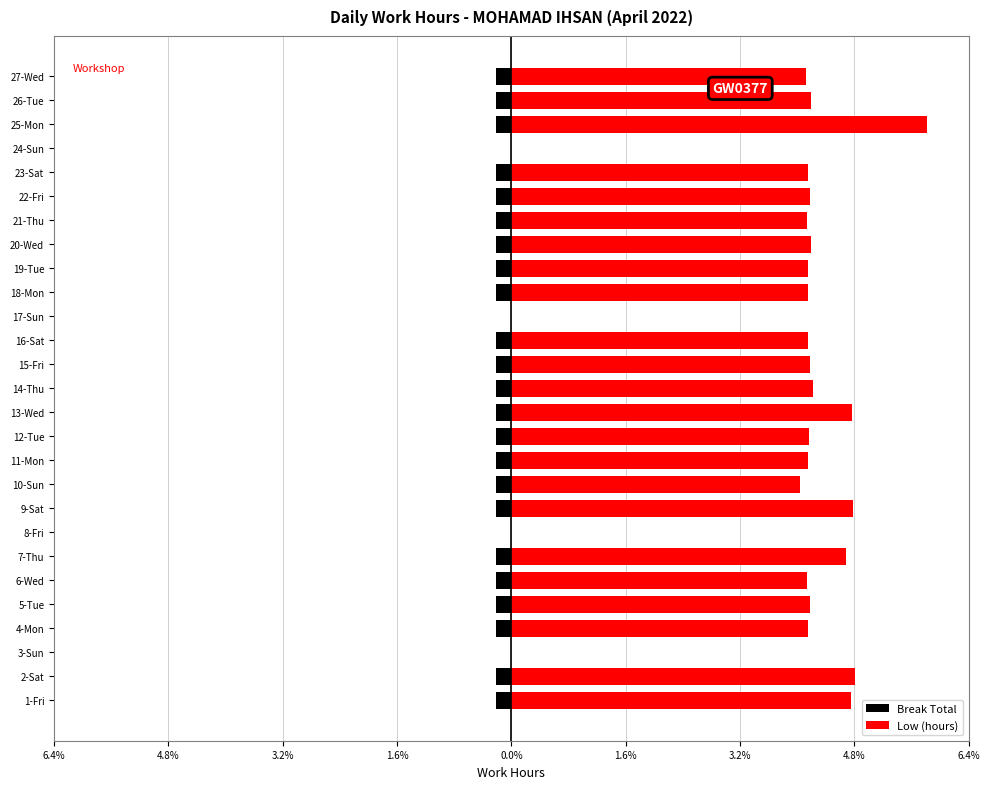

List the series in order of their overall mean, highest first.

Low (hours), Break Total